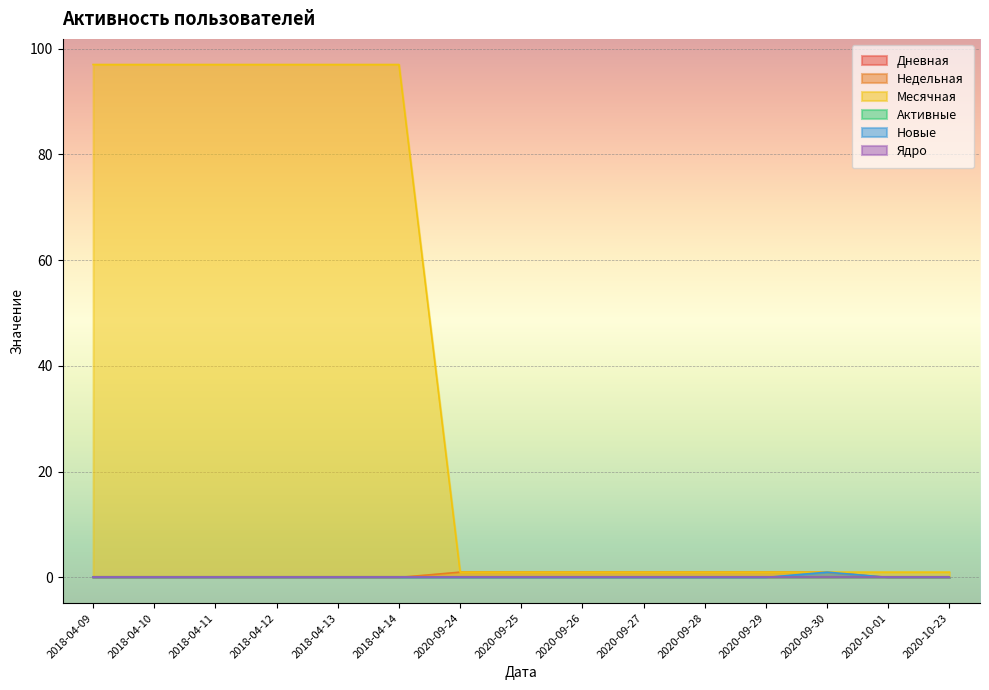

How many positive values does the Недельная series have?

7